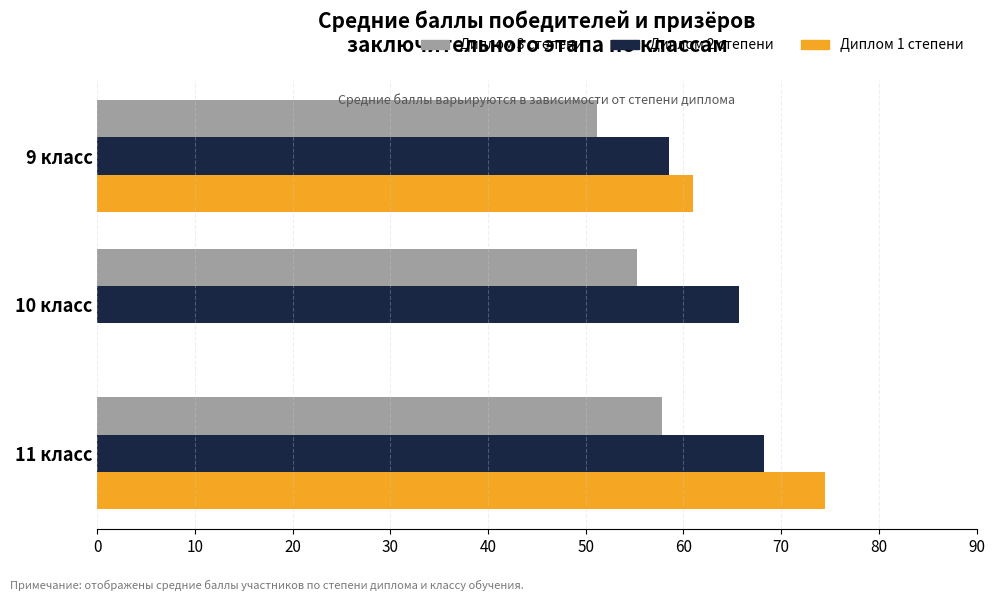

Count the number of data series in this chart.

3